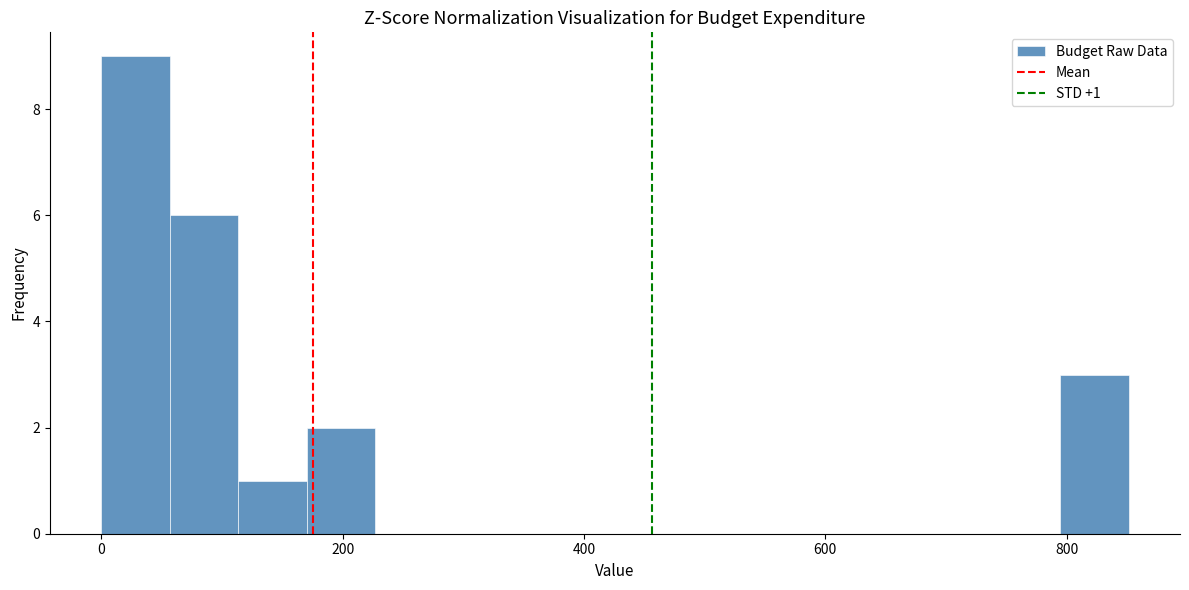

Read against the x-axis, roughly where is the centre of the tallest bar?

20